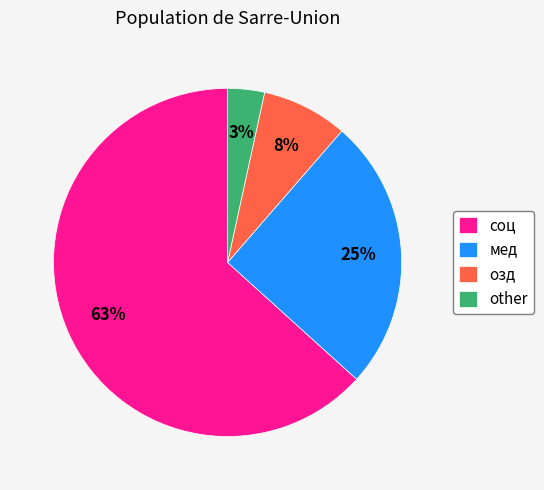

Is it true that озд is 1% of the pie?

False